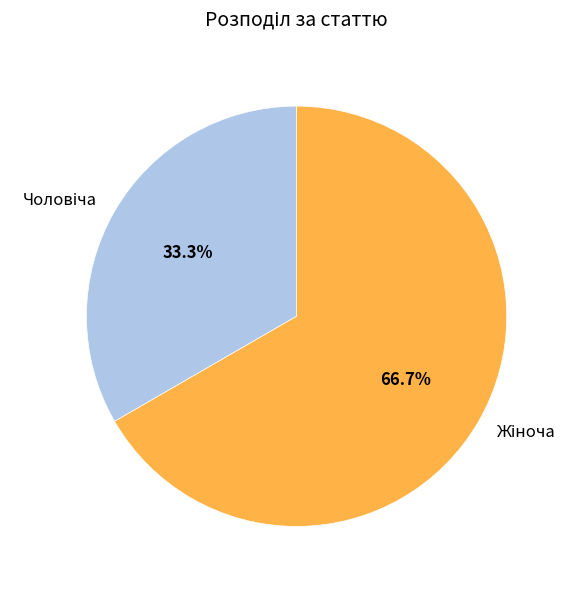

To the nearest percent, what is the difference between the largest and smallest slice percentages?

33%